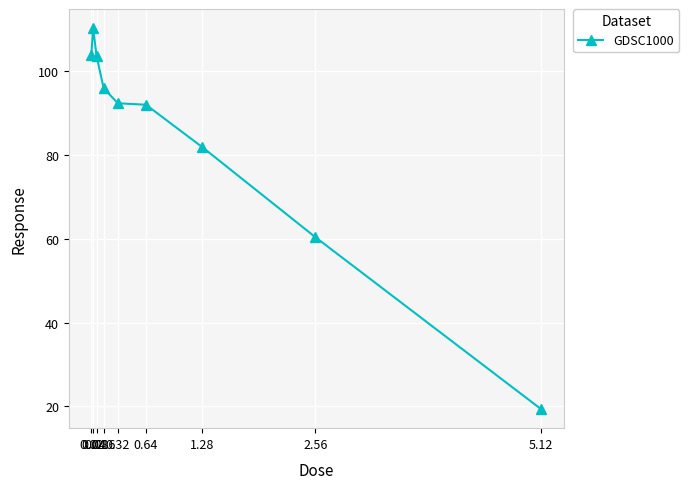

Which label corresponds to the largest value in the chart?

0.04